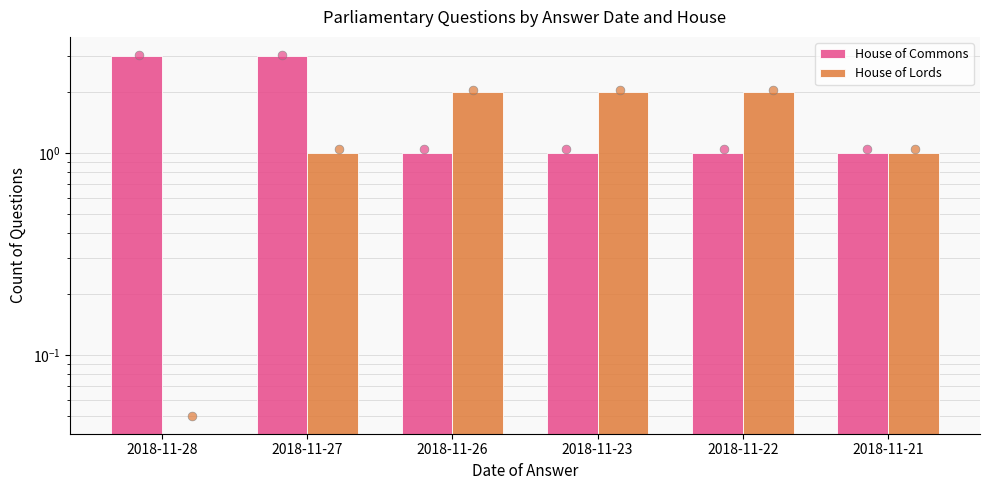

At which category is the sum across all series the highest?

2018-11-27